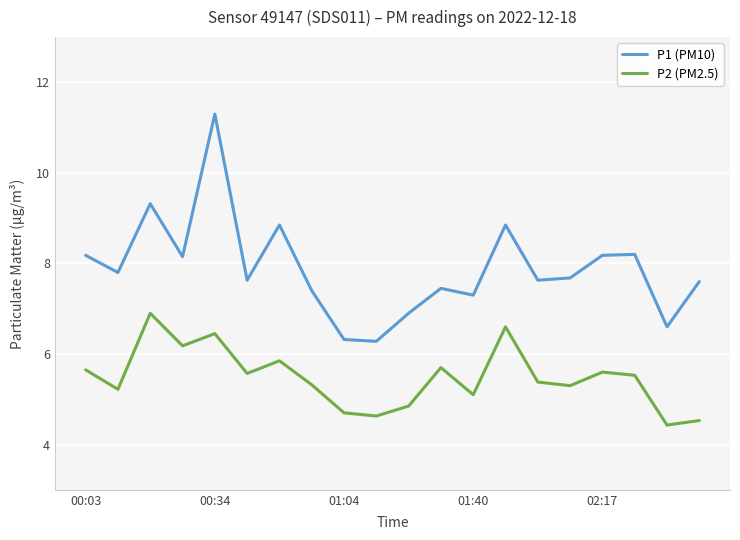

Rank the series by their average value, from lowest to highest.

P2 (PM2.5), P1 (PM10)